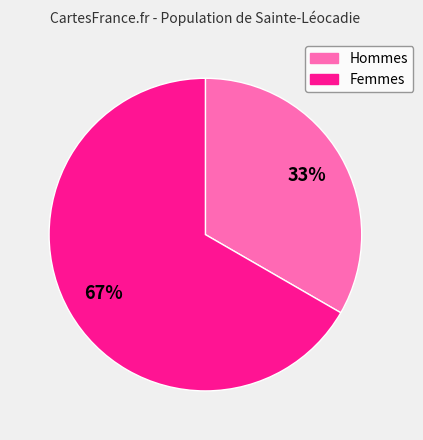

Is there a majority slice in this chart?

Yes